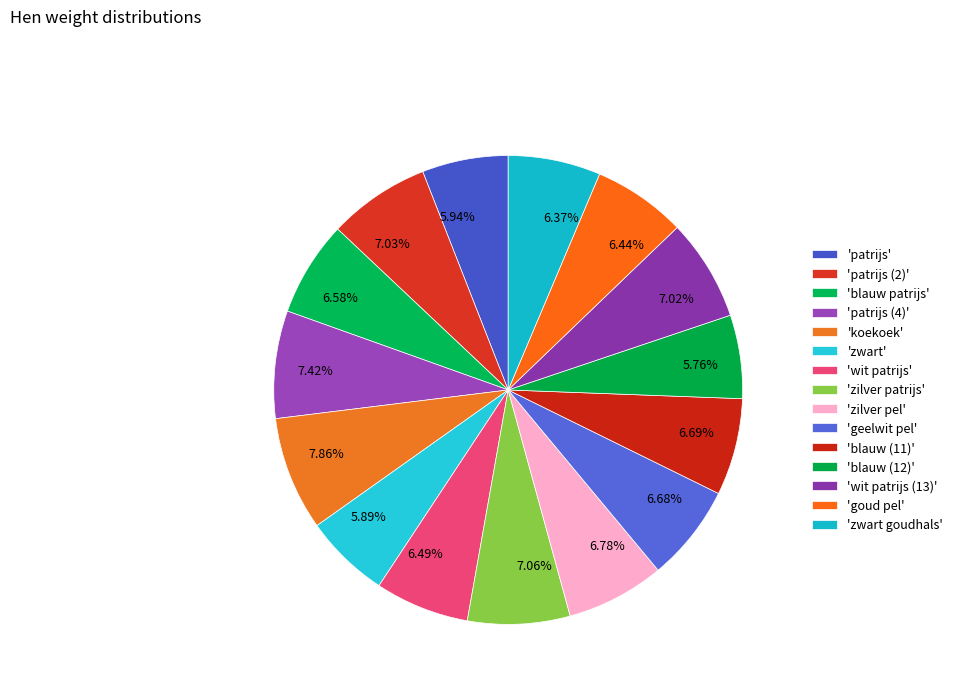

To the nearest percent, what is the average slice percentage?

7%